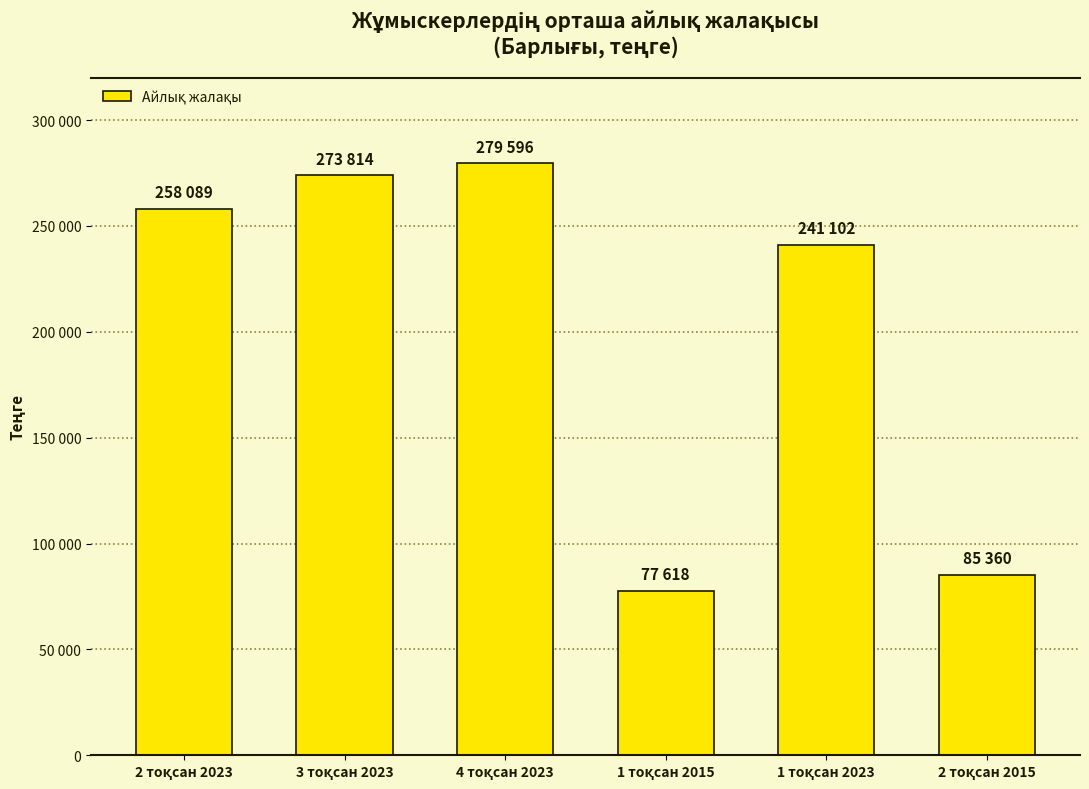

Reading left to right, transcribe all the data shown in this chart.

258089	273814	279596	77618	241102	85360